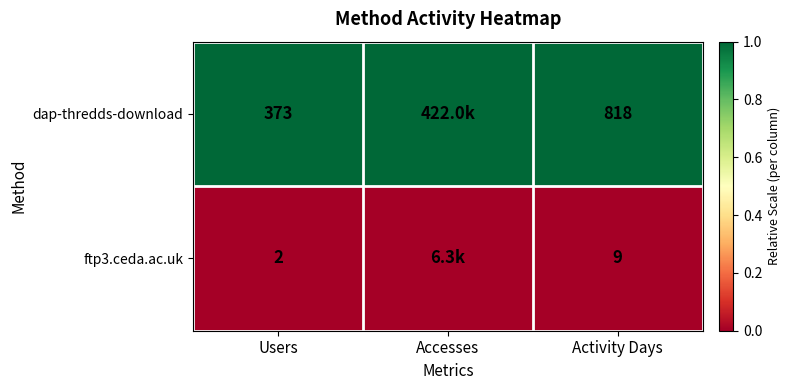

What is the maximum value shown in the chart?

1